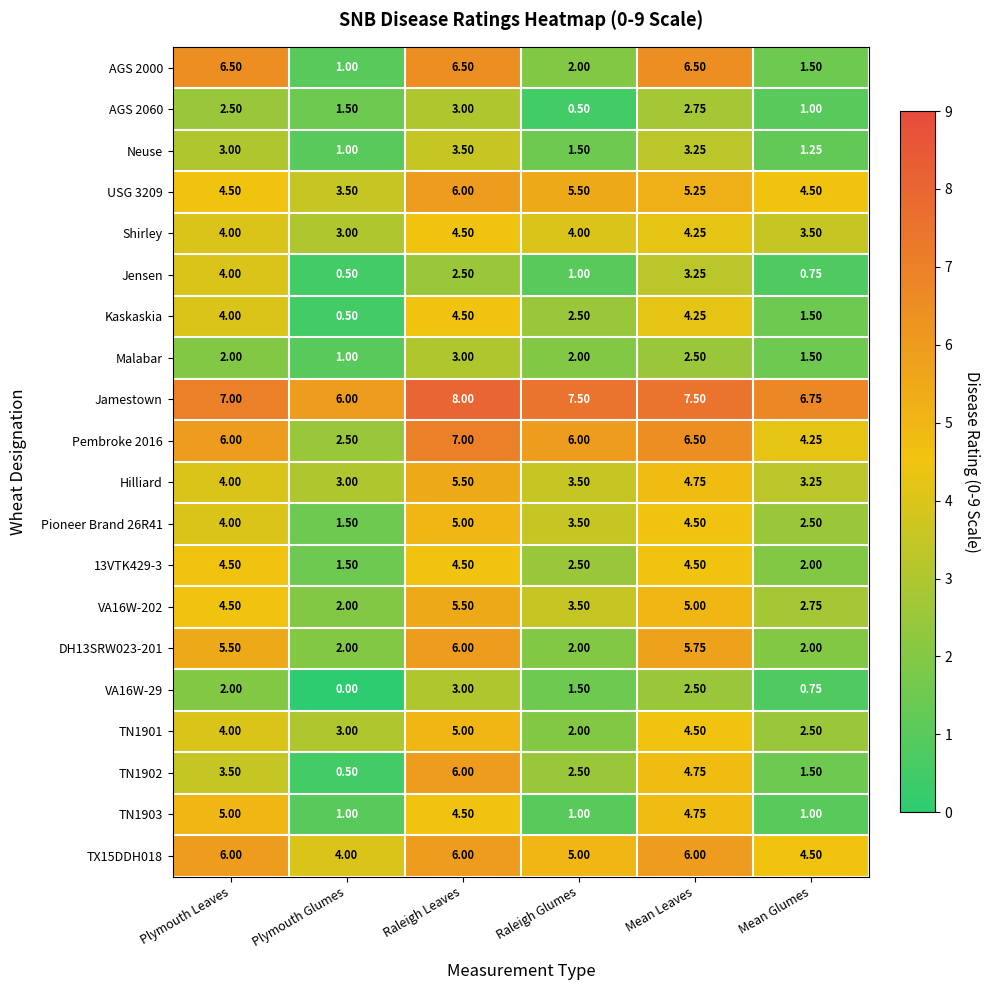

How many values in the DH13SRW023-201 series are below 5?

3